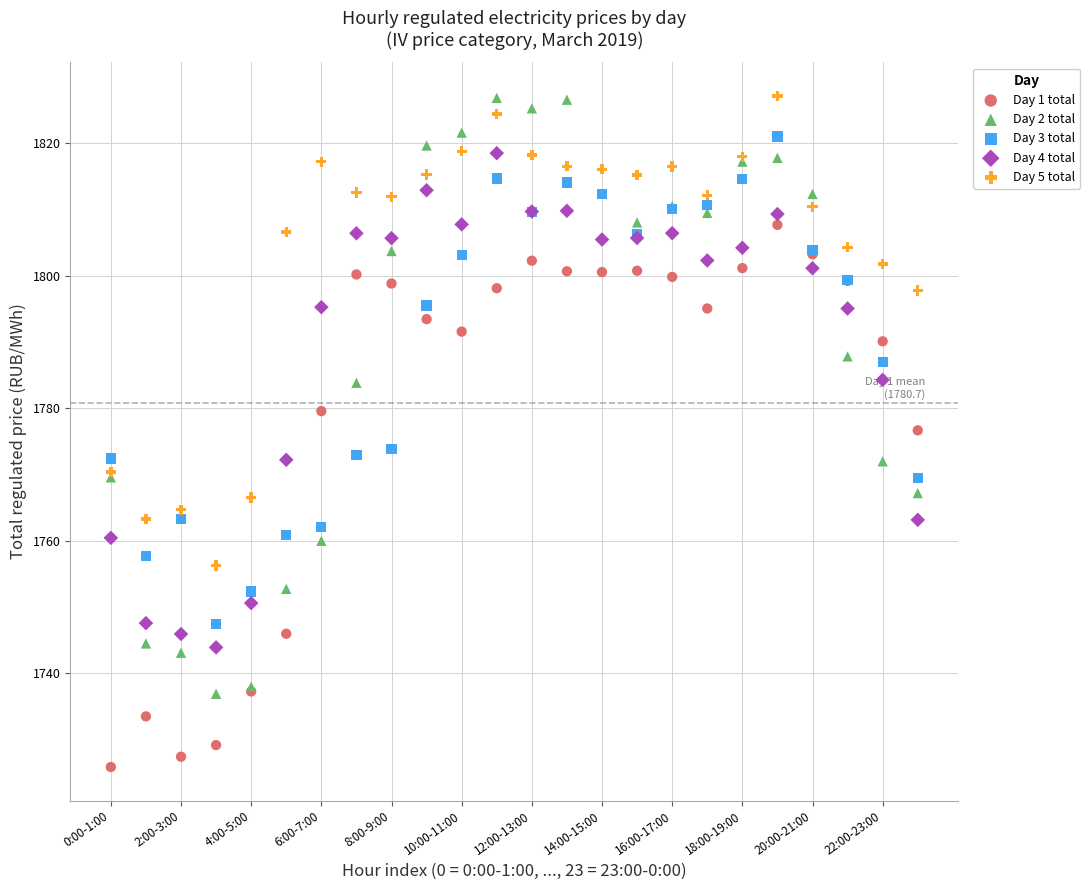

In the Day 2 total series, what Y value is closest to 1781?

1783.8